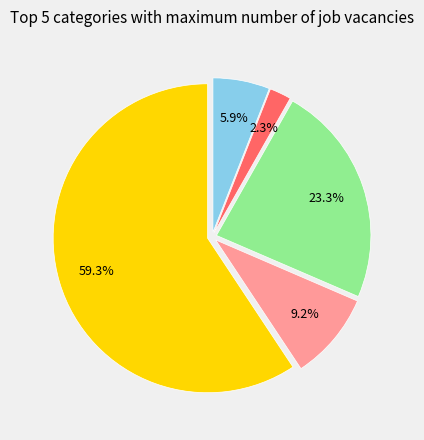

Is there a majority slice in this chart?

Yes